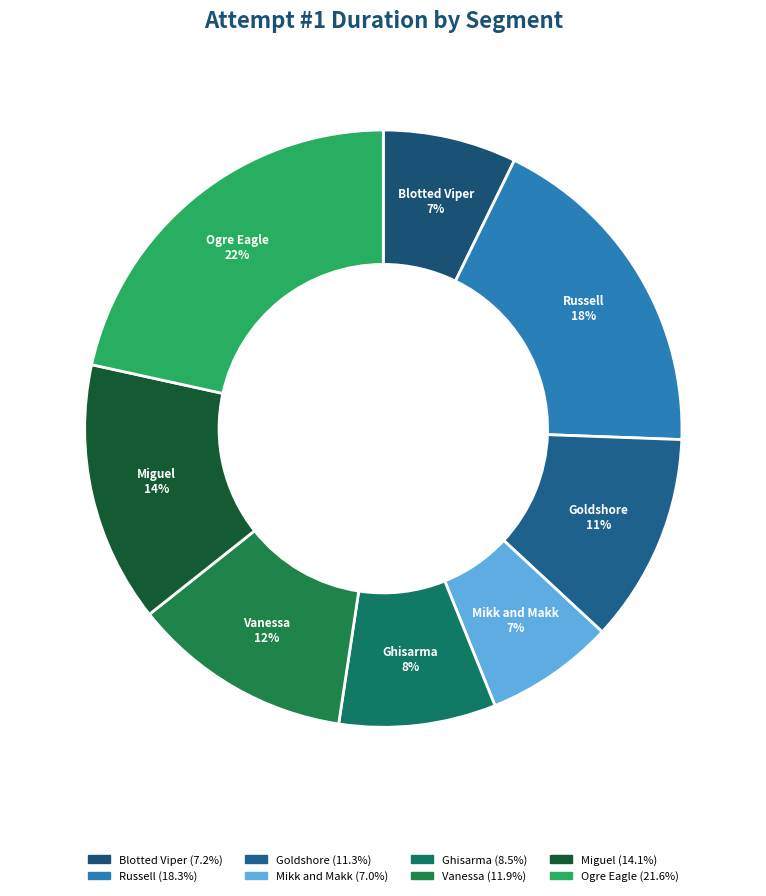

Between Ghisarma and Vanessa, which is larger?

Vanessa